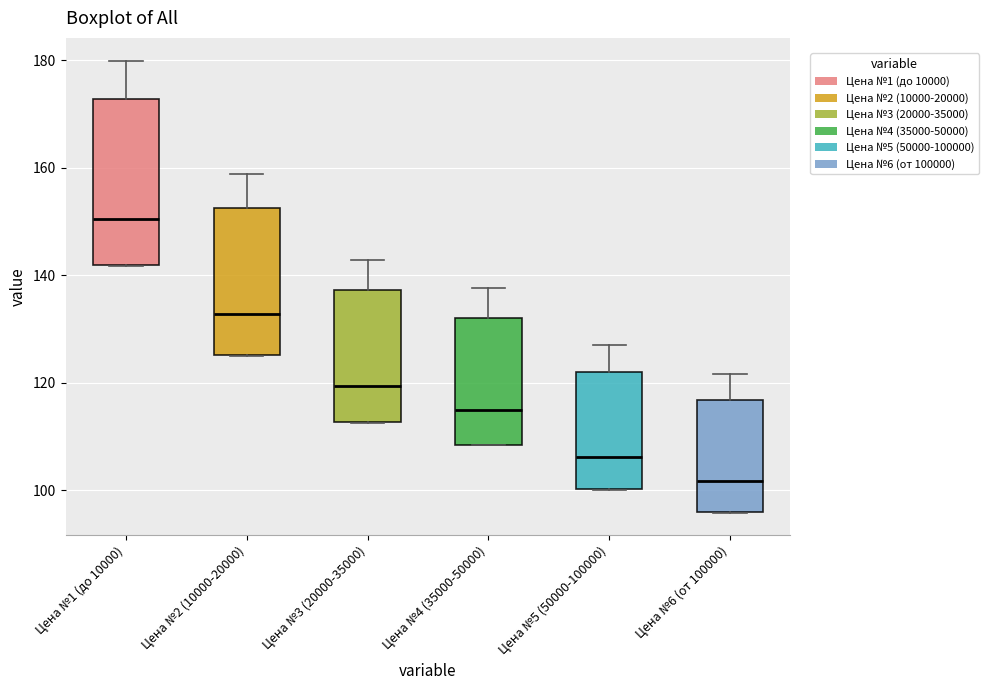

Which box has the lowest median line?

Цена №6 (от 100000)